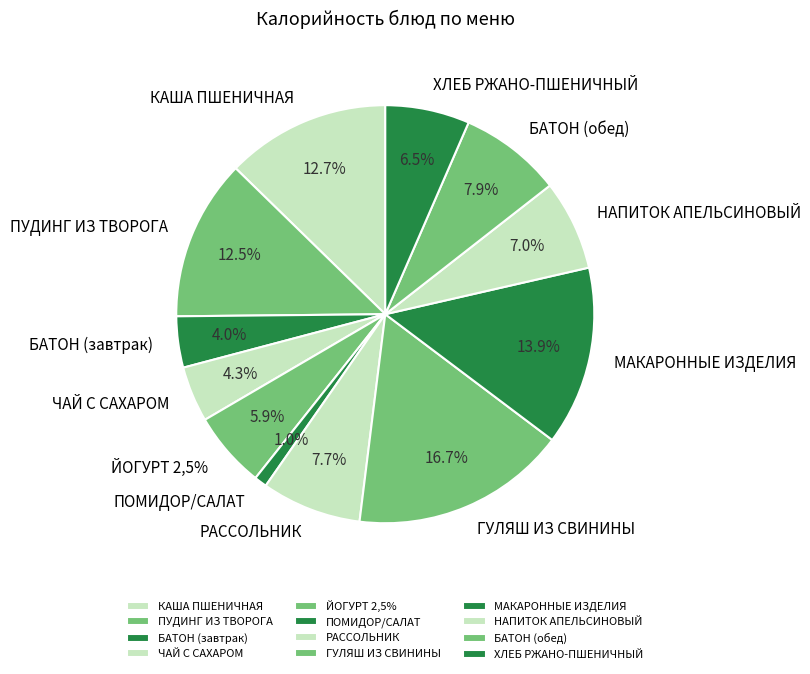

Is it true that ЧАЙ С САХАРОМ is 1% of the pie?

False